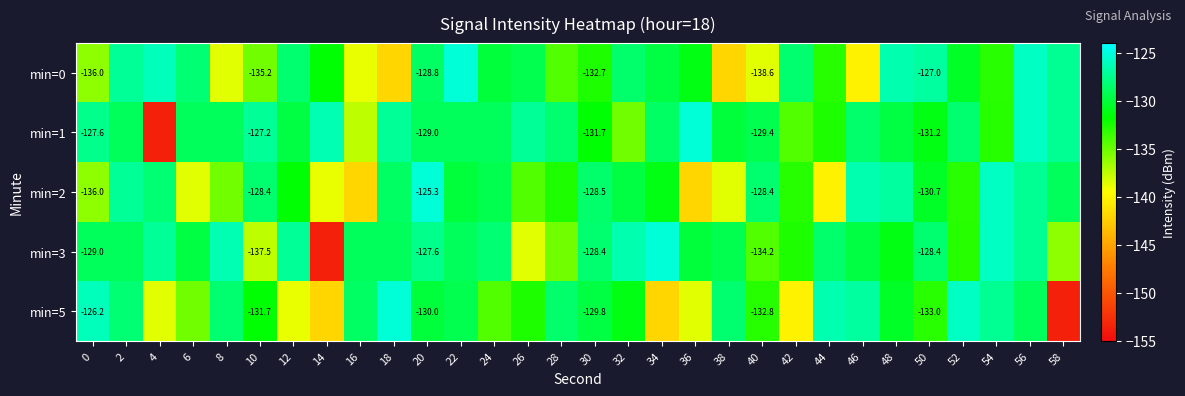

What is the spread (max minus min) of values at 22?

4.7